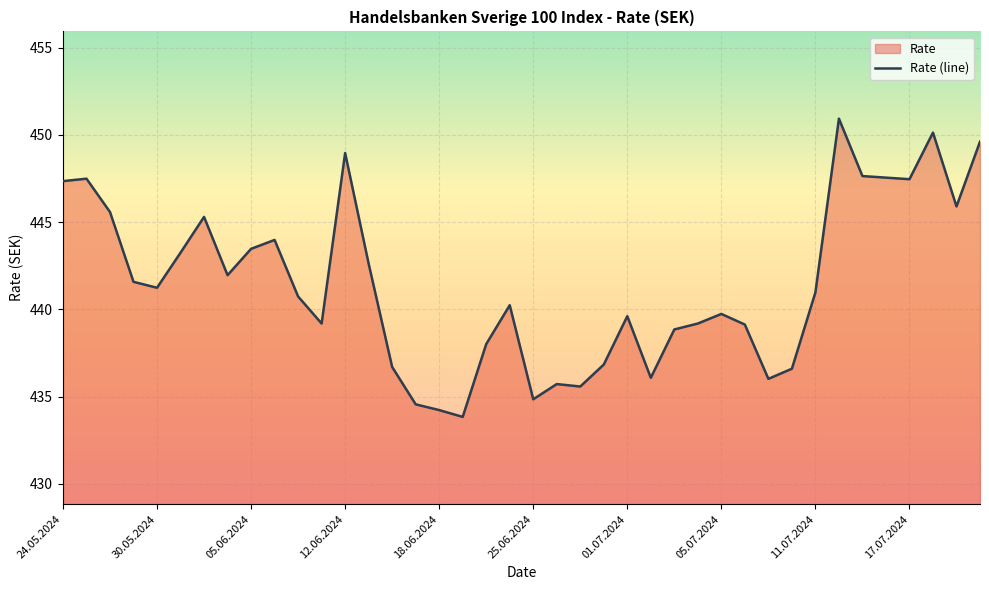

How many lines are shown in the chart?

1